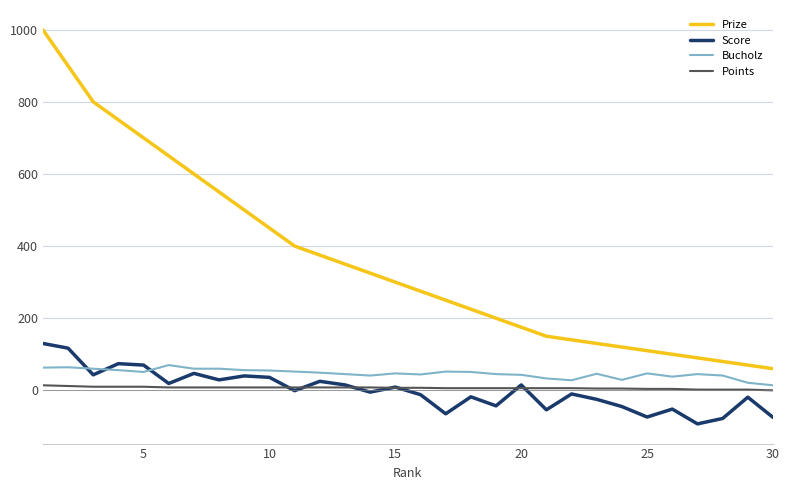

List the series in order of their peak value, highest first.

Prize, Score, Bucholz, Points